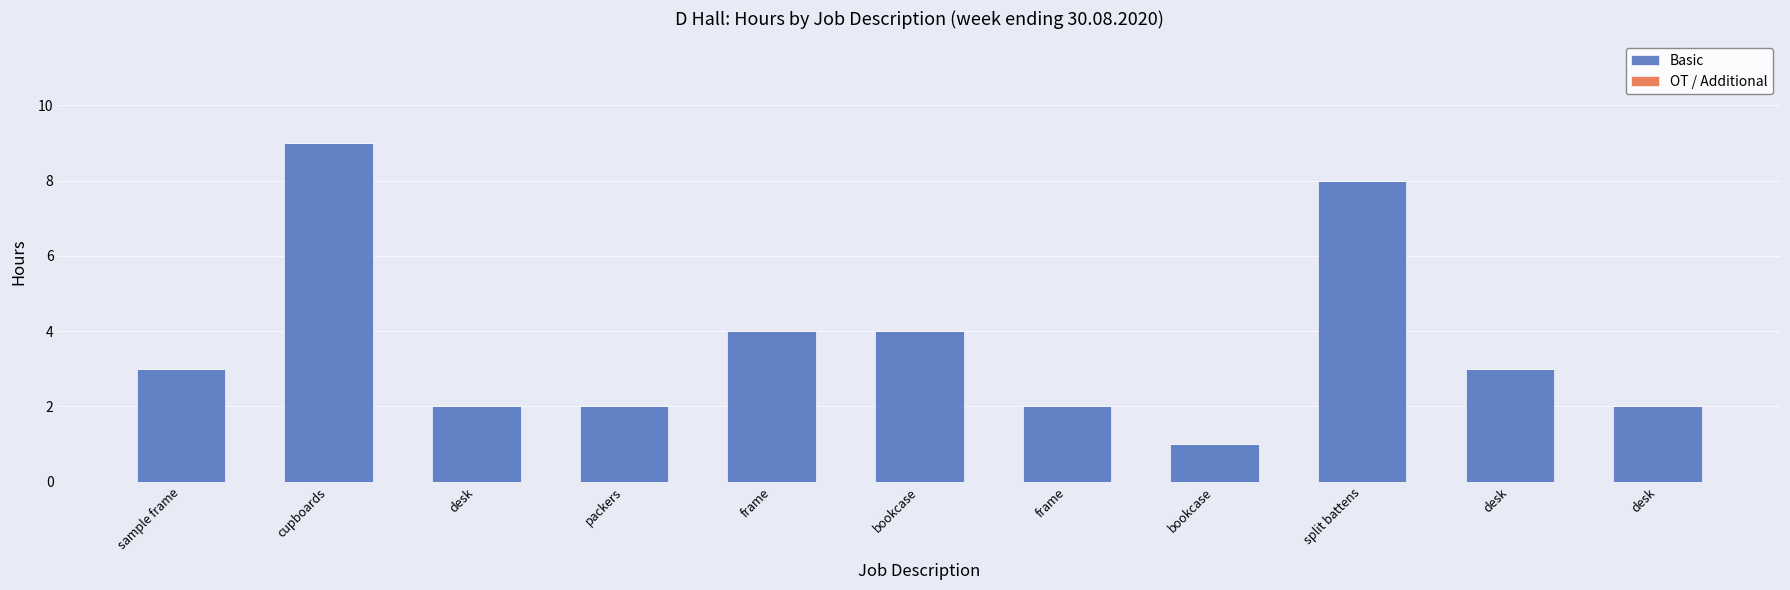

Reading left to right, transcribe all the data shown in this chart.

Basic: sample frame=3	cupboards=9	desk=2	packers=2	frame=4	bookcase=4	frame=2	bookcase=1	split battens=8	desk=3	desk=2
OT / Additional: sample frame=0	cupboards=0	desk=0	packers=0	frame=0	bookcase=0	frame=0	bookcase=0	split battens=0	desk=0	desk=0